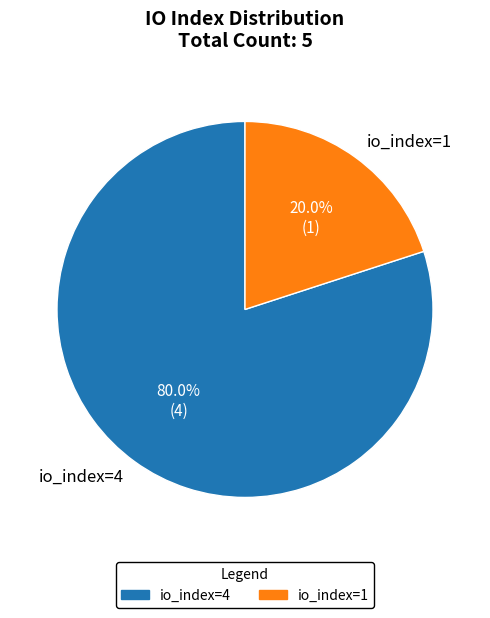

To the nearest percent, what portion does io_index=1 represent?

20%